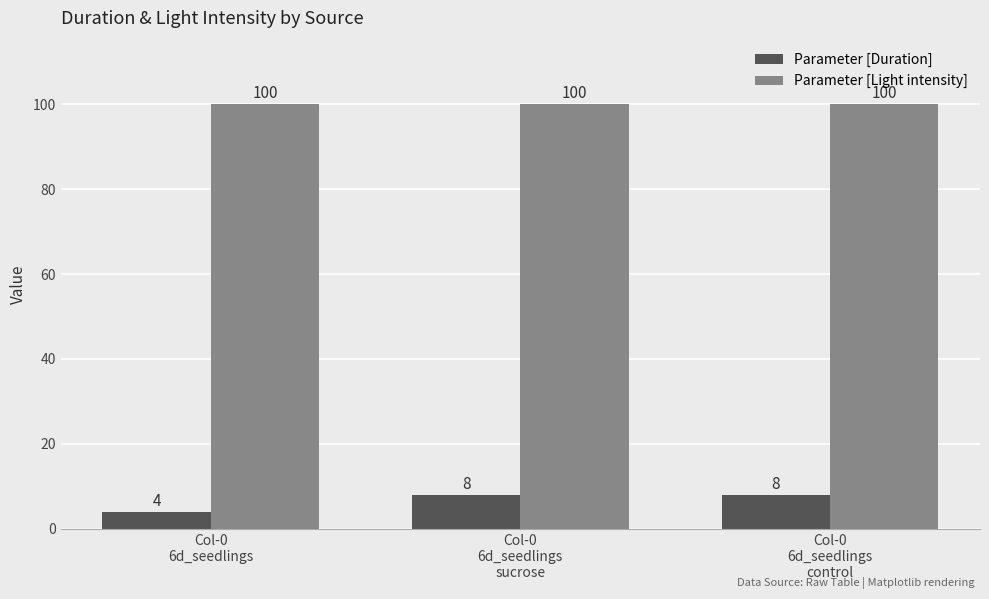

What are all the series names shown in the legend?

Parameter [Duration], Parameter [Light intensity]